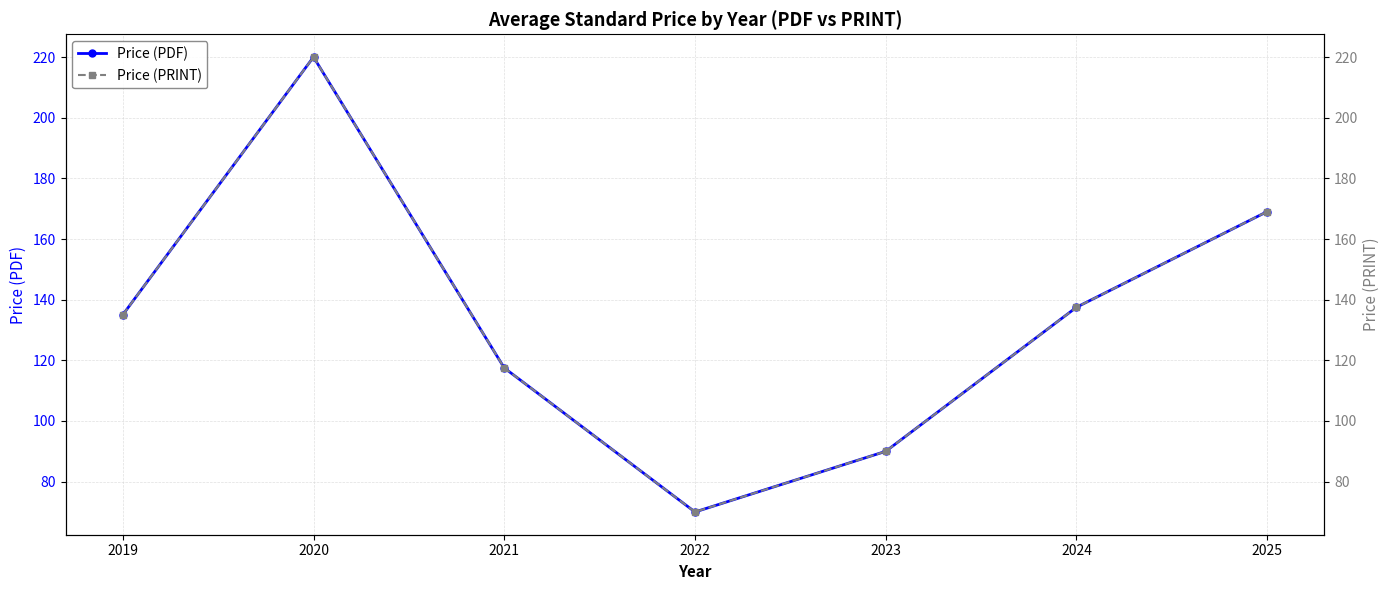

True or false: Price (PRINT) has more than 0 points higher than both neighbors.

True